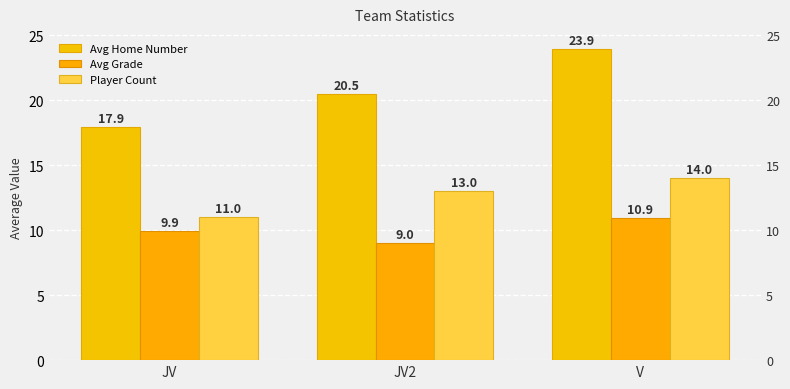

What is the greatest value displayed?

23.9